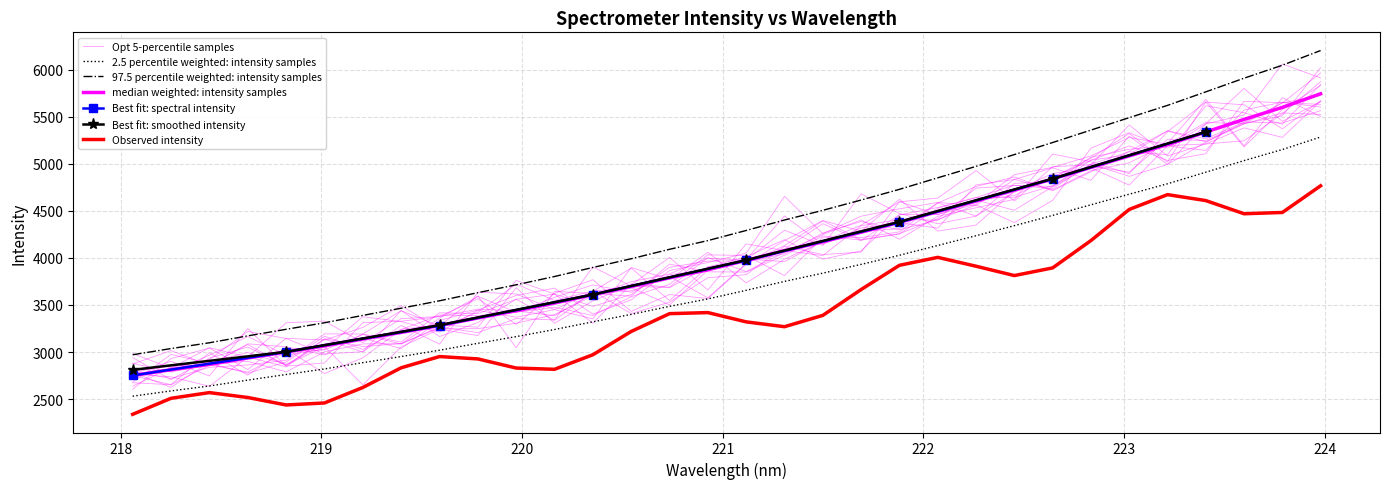

What is the sum of the values at 223.0264 and 218.0596?

8461.8